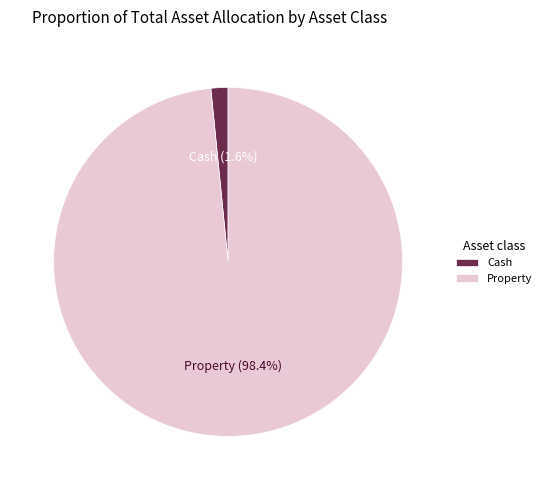

How many segments does this pie chart have?

2